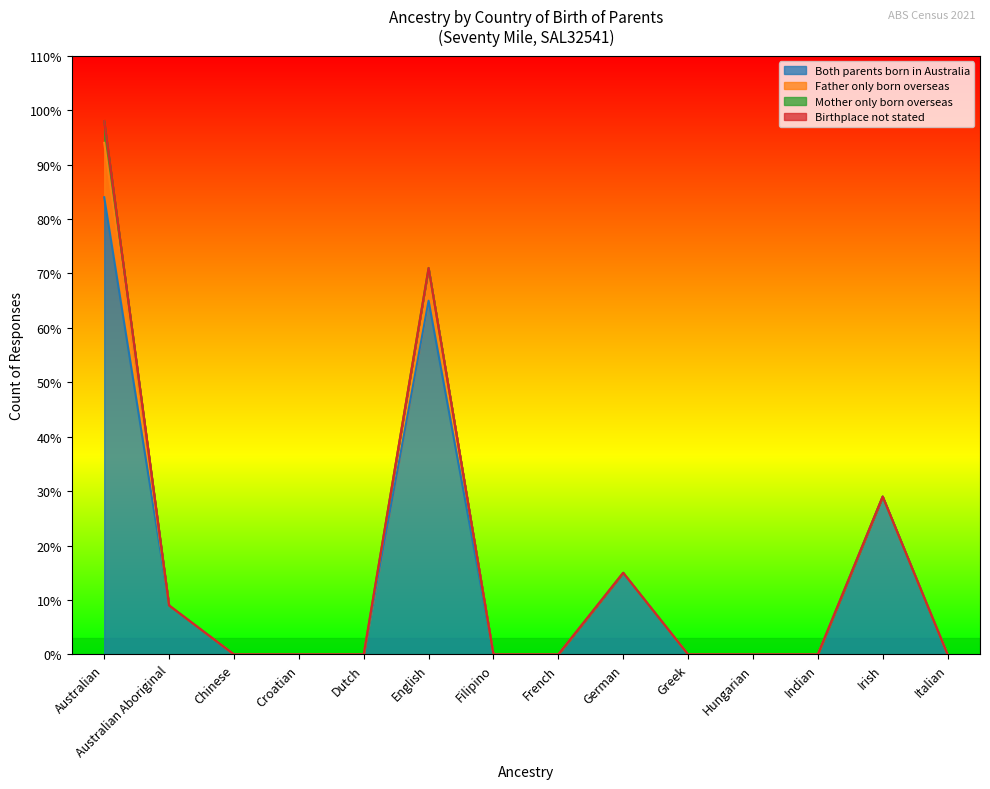

Rank the categories by Father only born overseas value from highest to lowest.

Australian, English, Australian Aboriginal, Chinese, Croatian, Dutch, Filipino, French, German, Greek, Hungarian, Indian, Irish, Italian